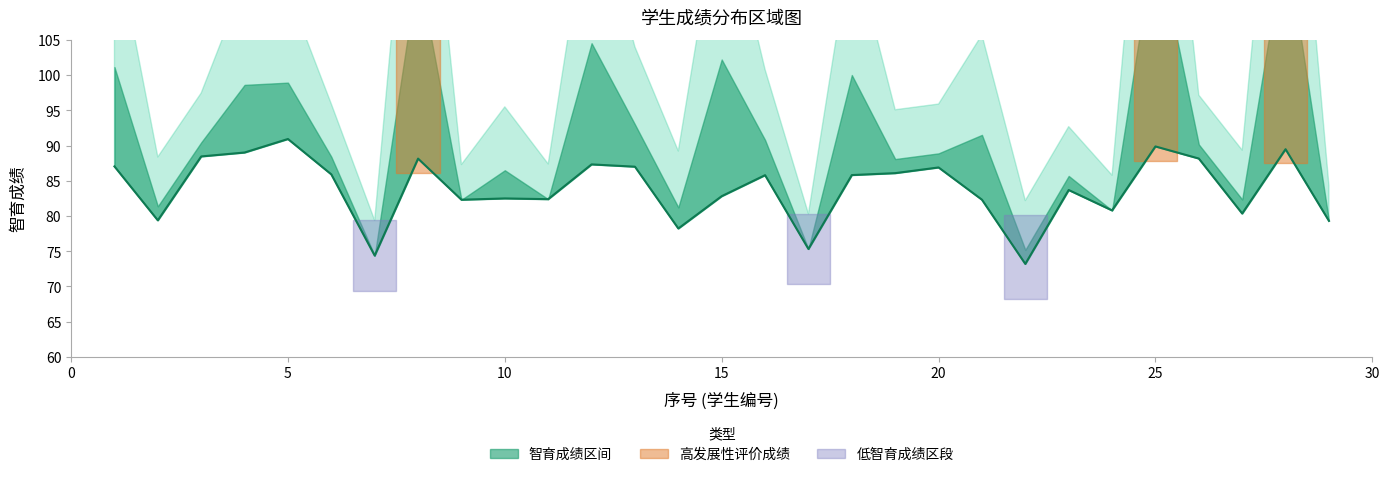

What is the value of the 18th point from the left?

85.8